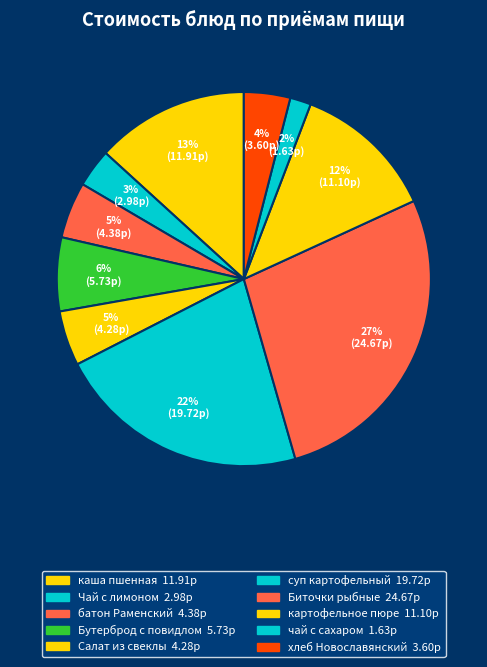

How many slices are in this pie chart?

10